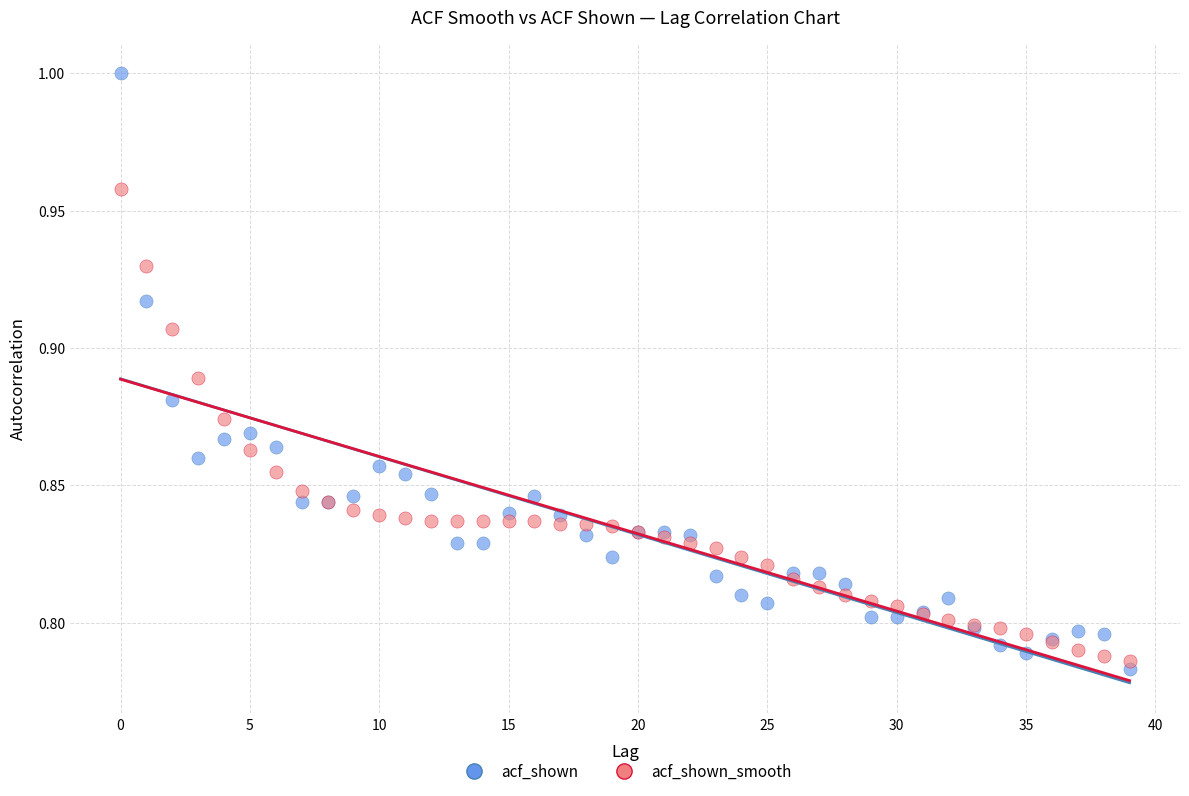

Which series contains the highest Y value?

acf_shown